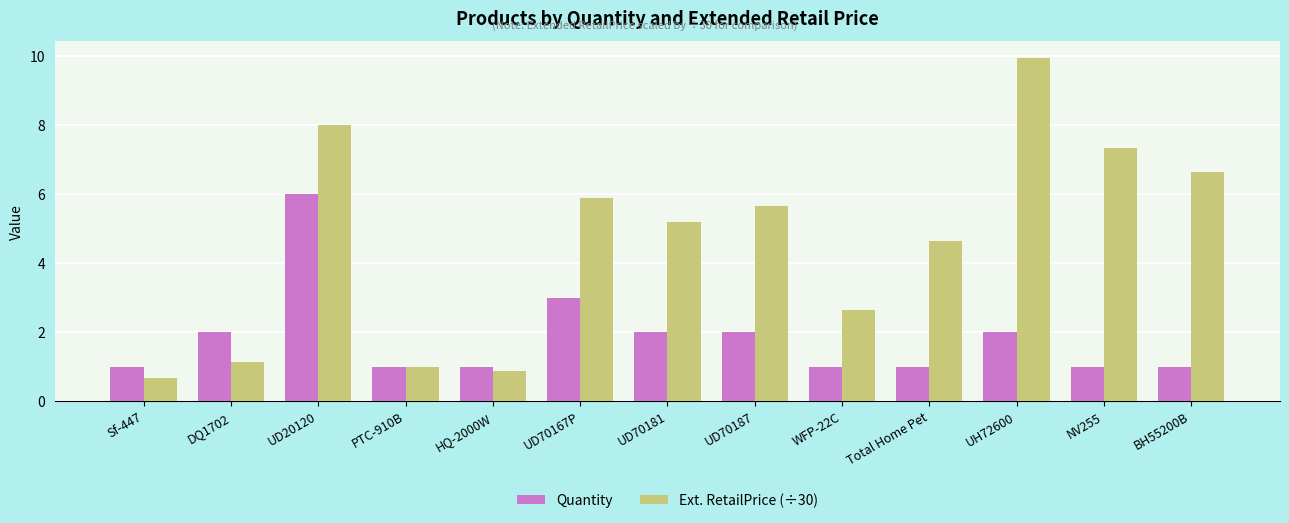

What is the greatest value displayed?

9.9